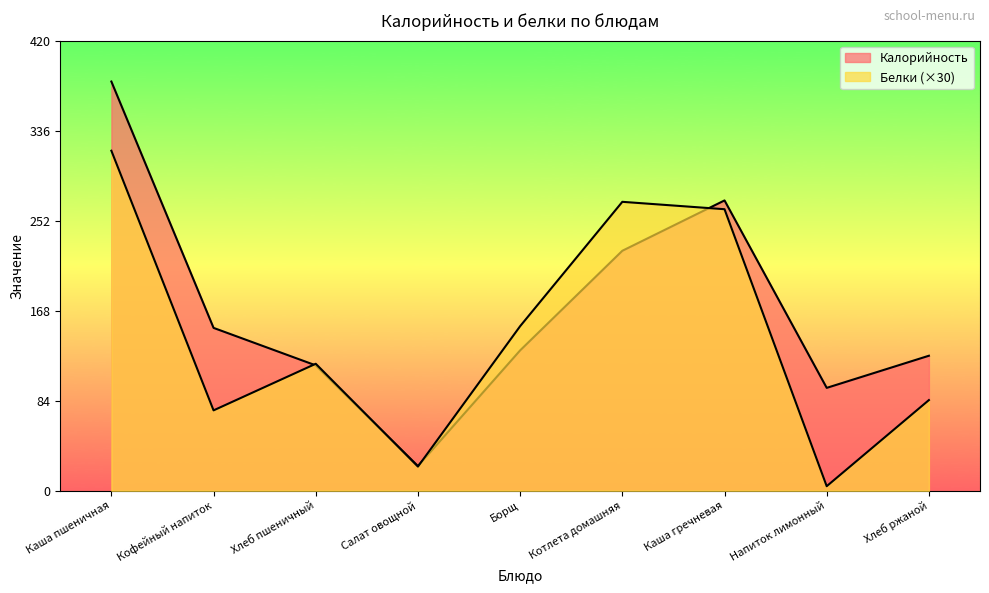

What is the difference between the second highest and minimum values in the Белки series?

265.5